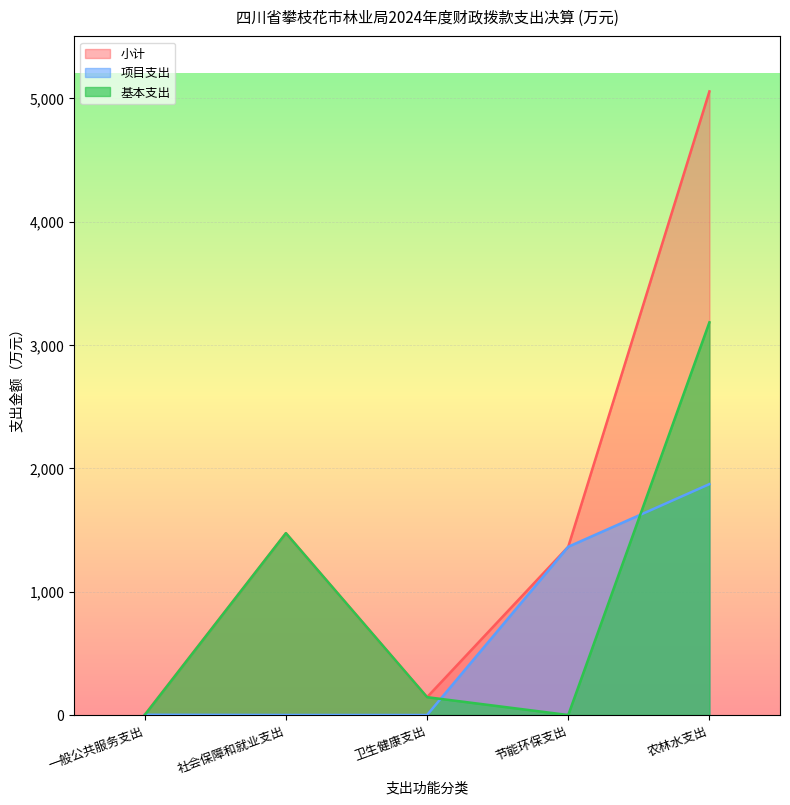

At which category does 项目支出 reach its first local valley?

卫生健康支出